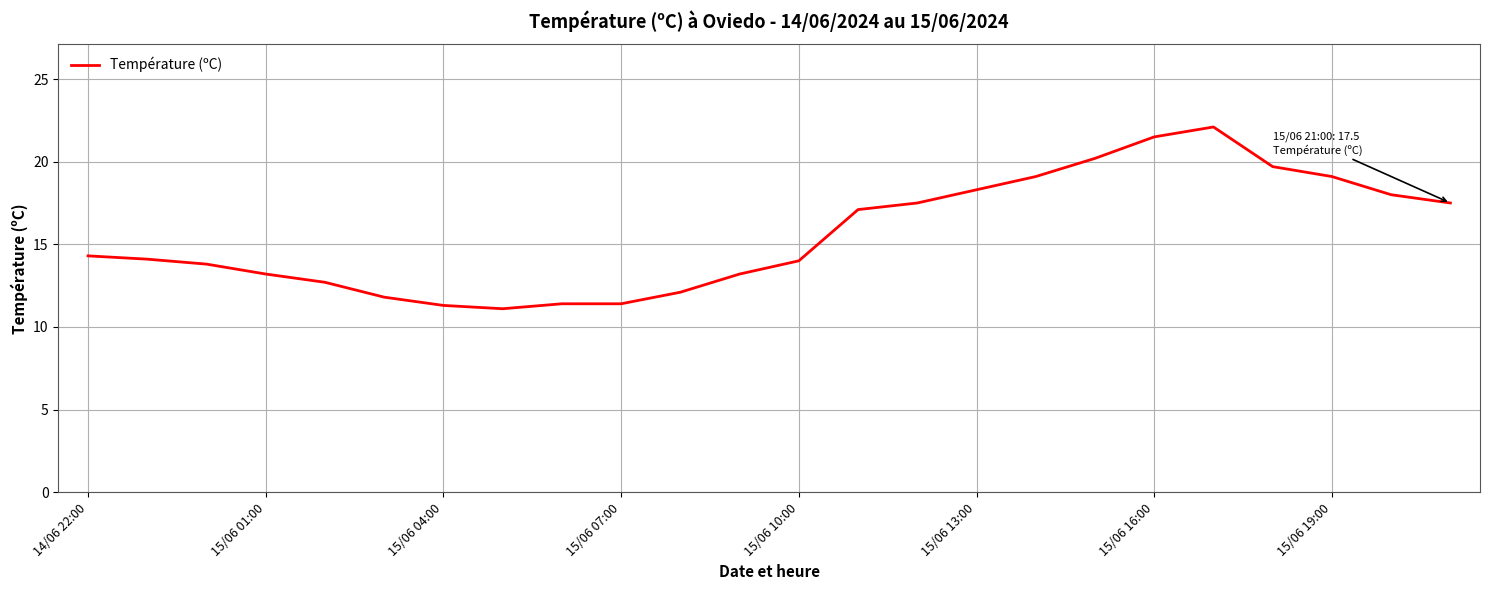

What is the smallest value displayed?

11.1